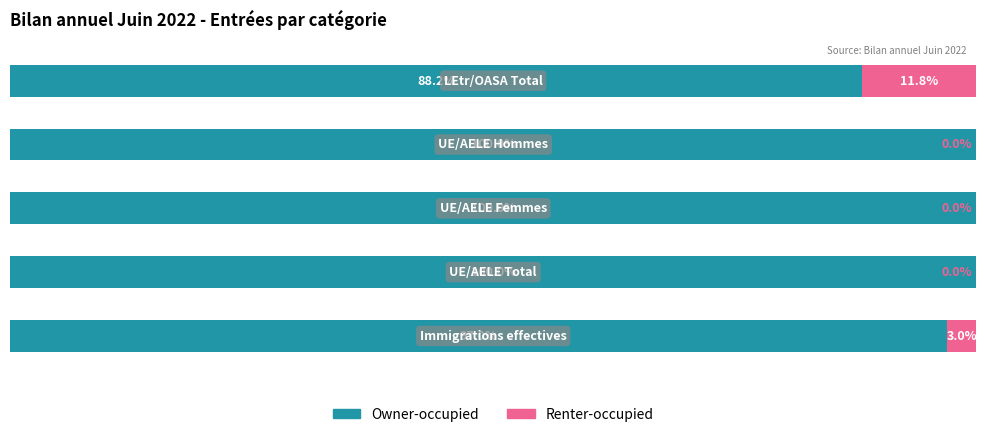

What are all the series names shown in the legend?

Owner-occupied, Renter-occupied